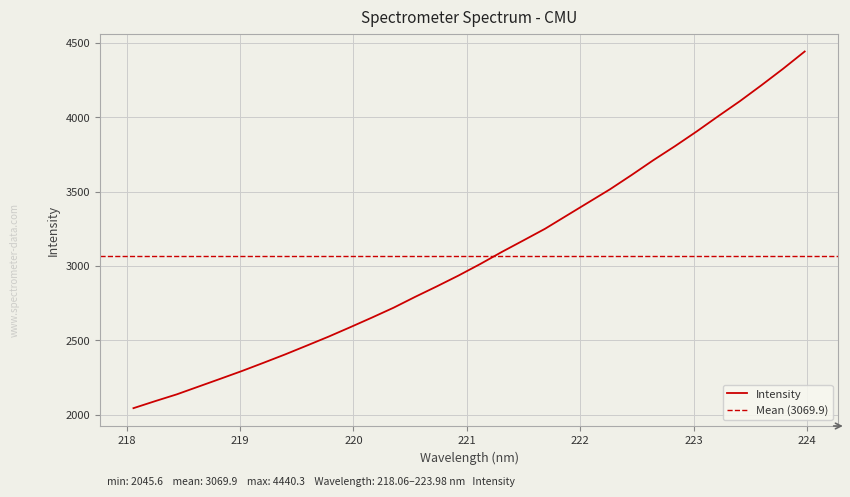

What is the change in value from 221.4993 to 222.4538?

+439.3